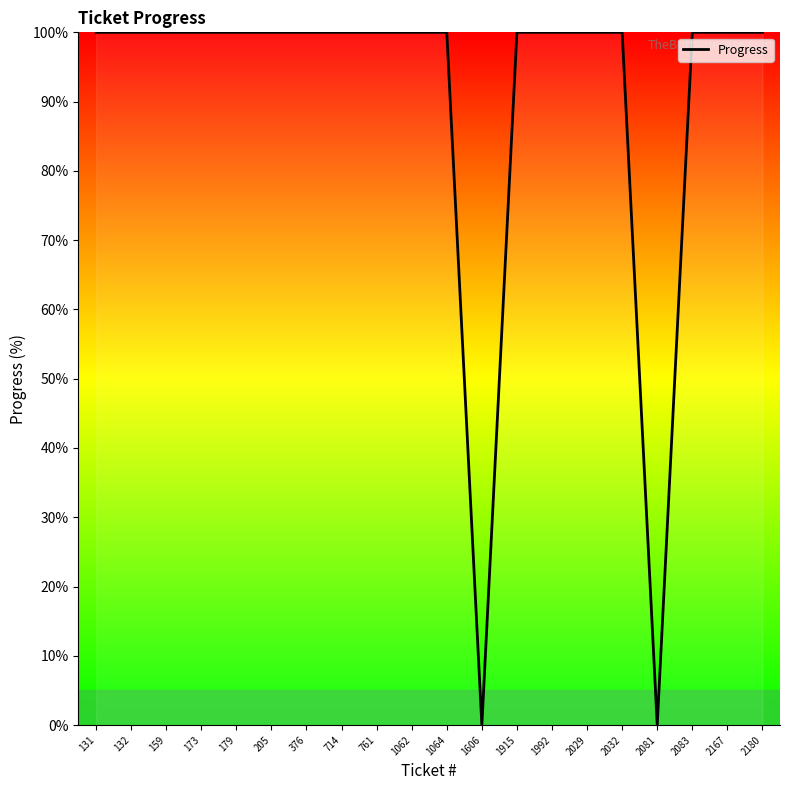

What is the change in value from 1606 to 2029?

+100